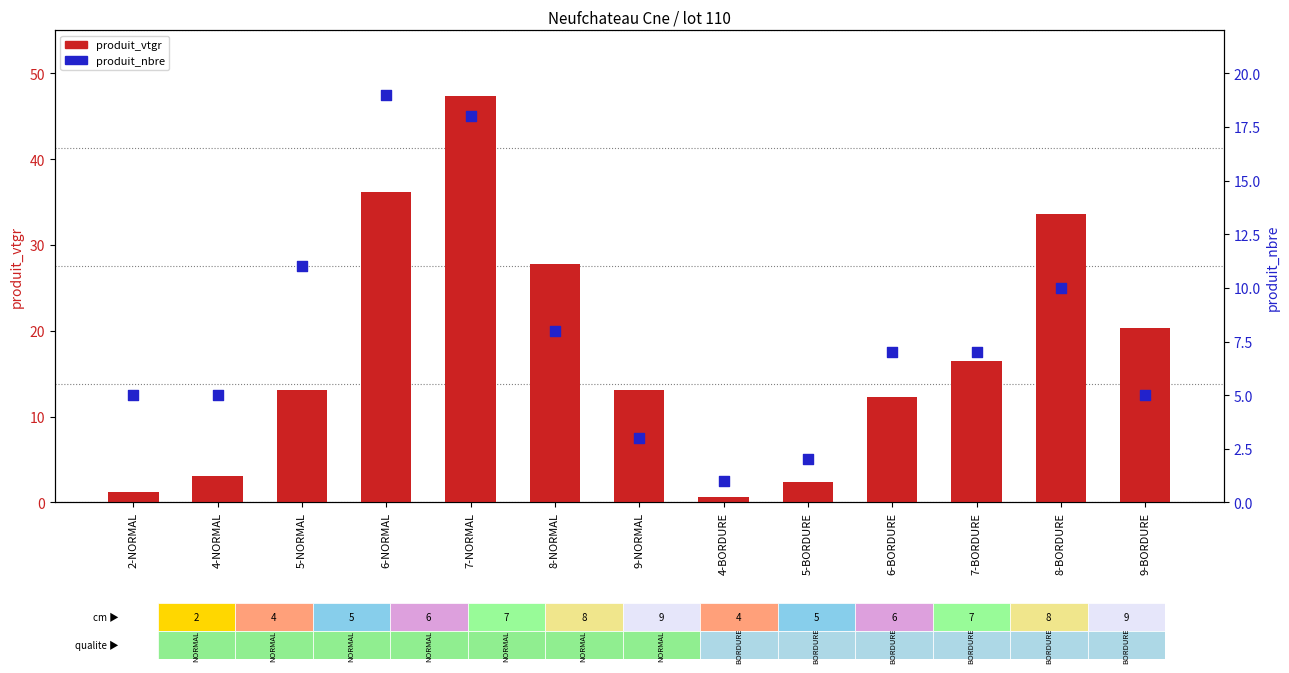

Which series contains the lowest Y value?

produit_vtgr